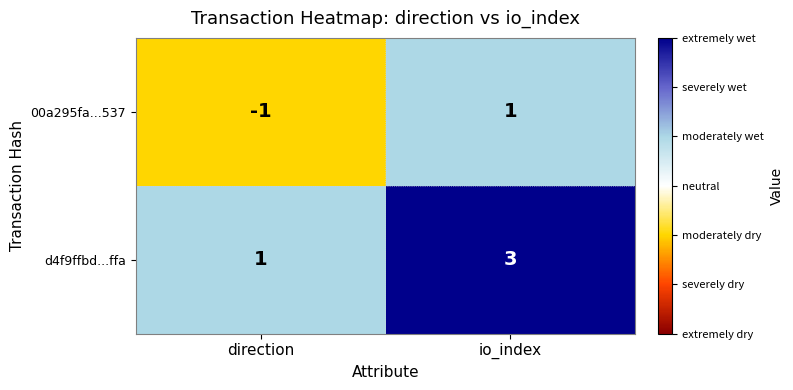

True or false: 00a295fa...537 has a value of 0 at io_index.

False